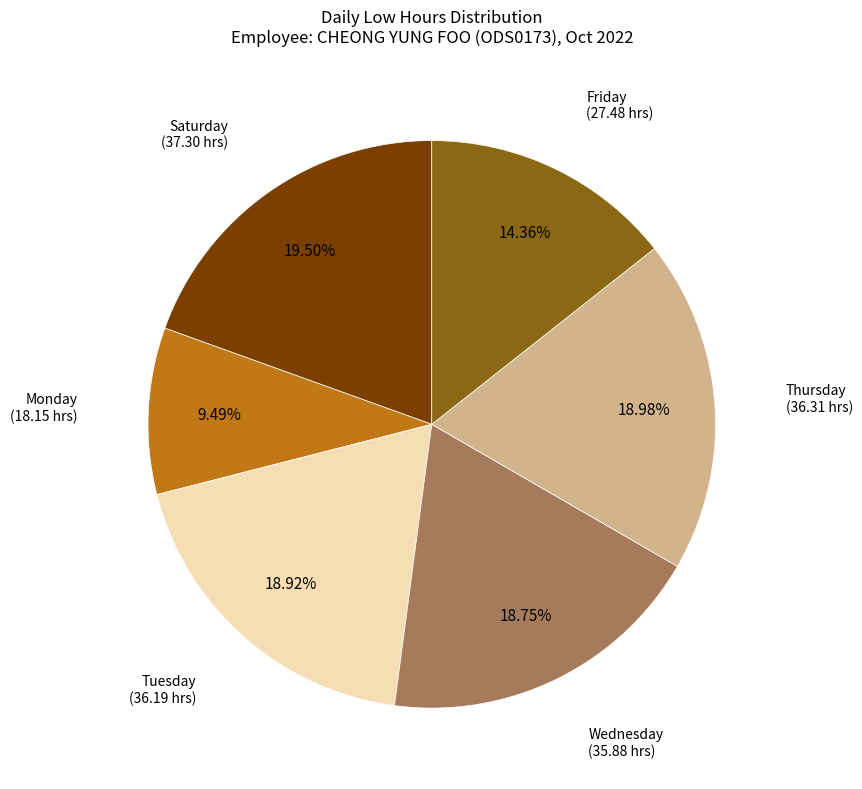

Is there any slice that represents more than half of the pie?

No